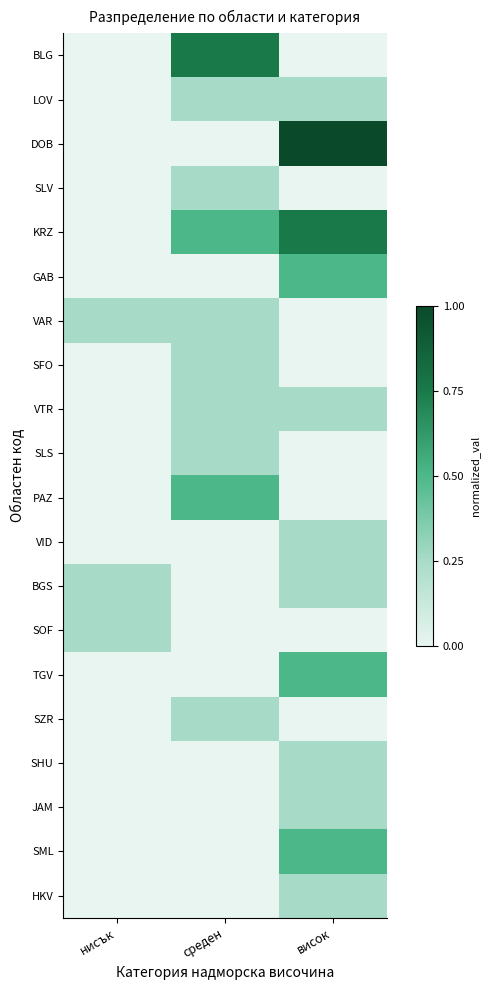

Reading left to right, extract all data points from this chart.

BLG: нисък=0.0	среден=0.8	висок=0.0
LOV: нисък=0.0	среден=0.2	висок=0.2
DOB: нисък=0.0	среден=0.0	висок=1.0
SLV: нисък=0.0	среден=0.2	висок=0.0
KRZ: нисък=0.0	среден=0.5	висок=0.8
GAB: нисък=0.0	среден=0.0	висок=0.5
VAR: нисък=0.2	среден=0.2	висок=0.0
SFO: нисък=0.0	среден=0.2	висок=0.0
VTR: нисък=0.0	среден=0.2	висок=0.2
SLS: нисък=0.0	среден=0.2	висок=0.0
PAZ: нисък=0.0	среден=0.5	висок=0.0
VID: нисък=0.0	среден=0.0	висок=0.2
BGS: нисък=0.2	среден=0.0	висок=0.2
SOF: нисък=0.2	среден=0.0	висок=0.0
TGV: нисък=0.0	среден=0.0	висок=0.5
SZR: нисък=0.0	среден=0.2	висок=0.0
SHU: нисък=0.0	среден=0.0	висок=0.2
JAM: нисък=0.0	среден=0.0	висок=0.2
SML: нисък=0.0	среден=0.0	висок=0.5
HKV: нисък=0.0	среден=0.0	висок=0.2